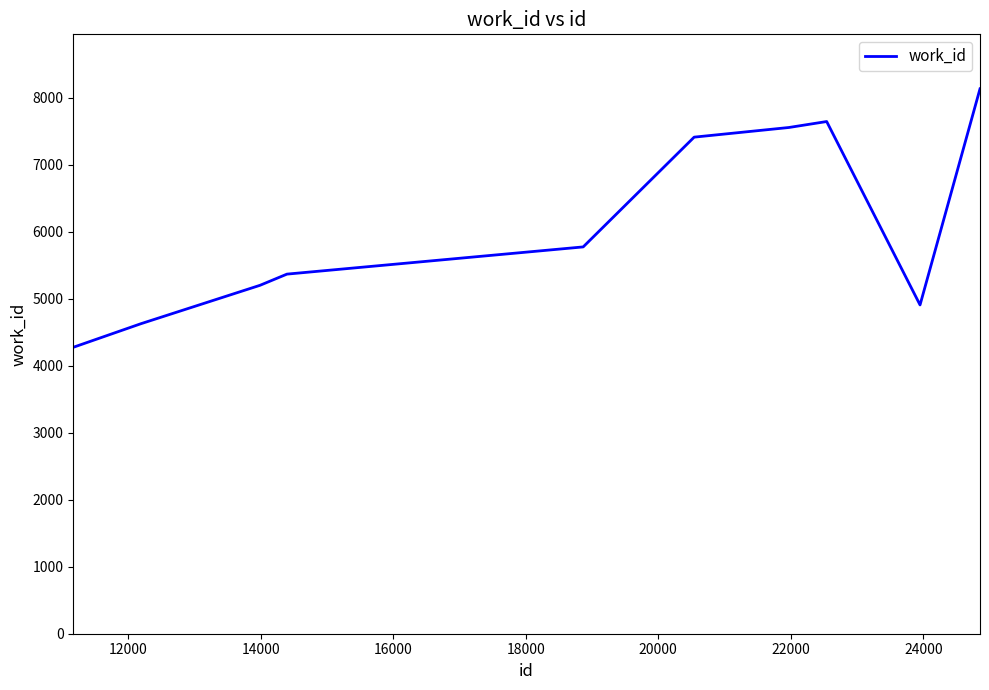

What is the difference between the maximum and minimum values?

3857